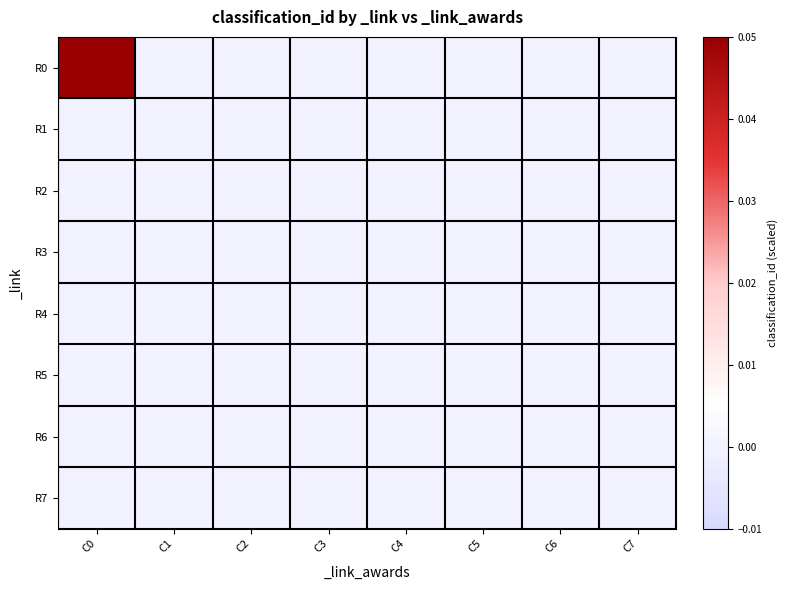

Reading right to left, list all the values displayed in this chart.

R0: C7=0.0	C6=0.0	C5=0.0	C4=0.0	C3=0.0	C2=0.0	C1=0.0	C0=0.1
R1: C7=0.0	C6=0.0	C5=0.0	C4=0.0	C3=0.0	C2=0.0	C1=0.0	C0=0.0
R2: C7=0.0	C6=0.0	C5=0.0	C4=0.0	C3=0.0	C2=0.0	C1=0.0	C0=0.0
R3: C7=0.0	C6=0.0	C5=0.0	C4=0.0	C3=0.0	C2=0.0	C1=0.0	C0=0.0
R4: C7=0.0	C6=0.0	C5=0.0	C4=0.0	C3=0.0	C2=0.0	C1=0.0	C0=0.0
R5: C7=0.0	C6=0.0	C5=0.0	C4=0.0	C3=0.0	C2=0.0	C1=0.0	C0=0.0
R6: C7=0.0	C6=0.0	C5=0.0	C4=0.0	C3=0.0	C2=0.0	C1=0.0	C0=0.0
R7: C7=0.0	C6=0.0	C5=0.0	C4=0.0	C3=0.0	C2=0.0	C1=0.0	C0=0.0